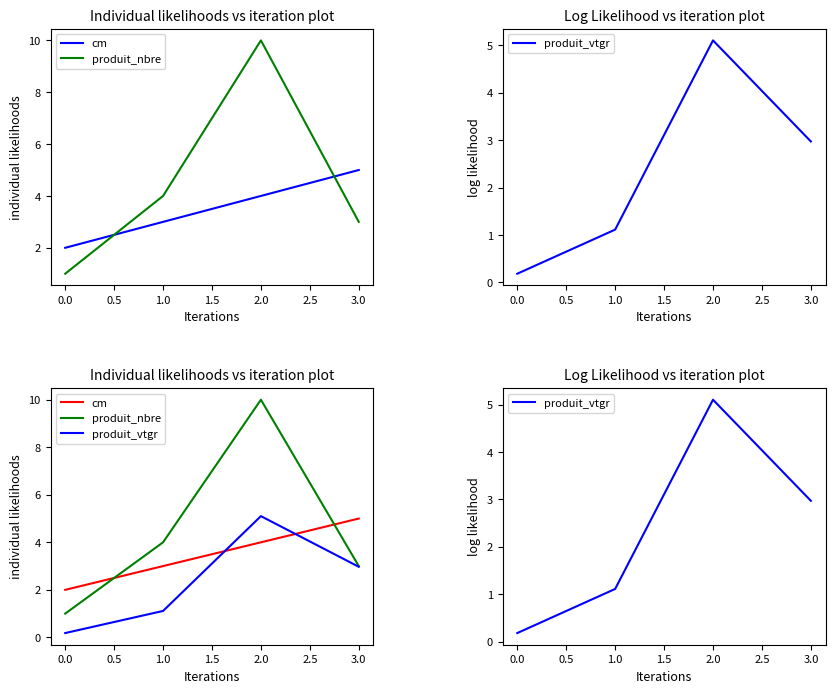

True or false: cm has more than 0 interior local peaks.

False